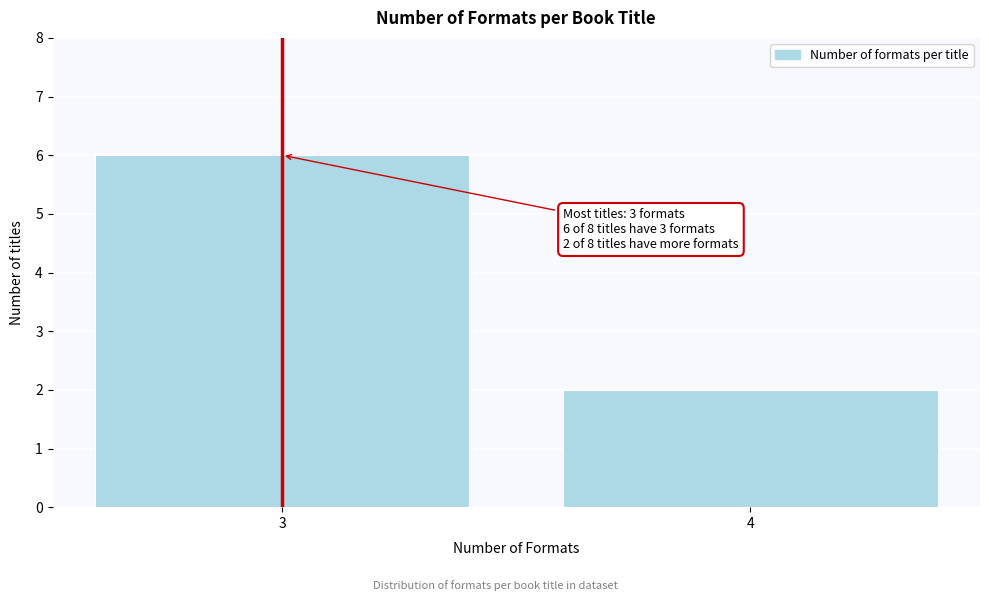

Reading left to right, transcribe all the data shown in this chart.

3=6	4=2